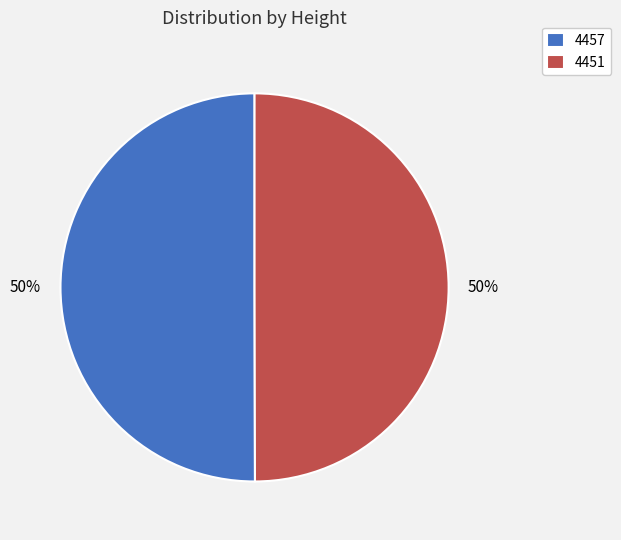

Is the sum of 4457 and 4451 greater than half?

Yes